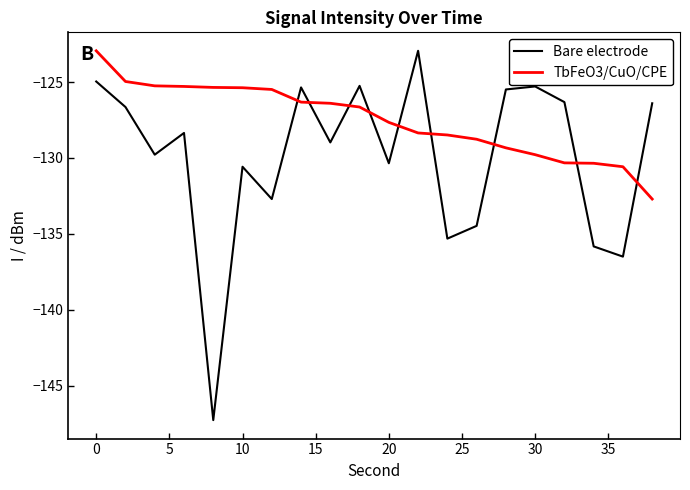

True or false: Bare electrode and TbFeO3/CuO/CPE cross at least once.

True